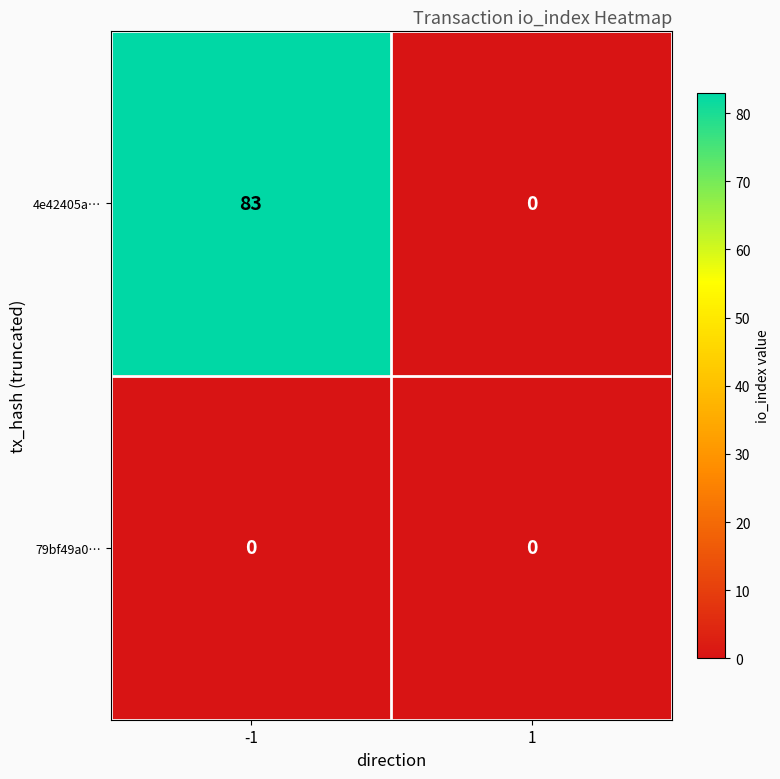

Reading right to left, transcribe all the data shown in this chart.

4e42405a…: 1=0	-1=83
79bf49a0…: 1=0	-1=0